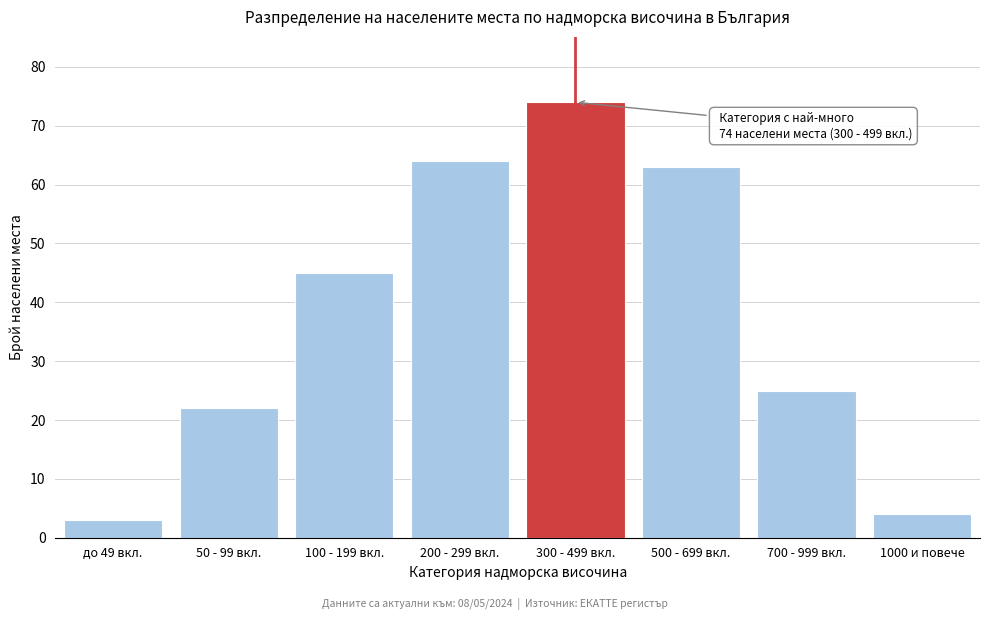

Reading right to left, transcribe all the data shown in this chart.

4	25	63	74	64	45	22	3